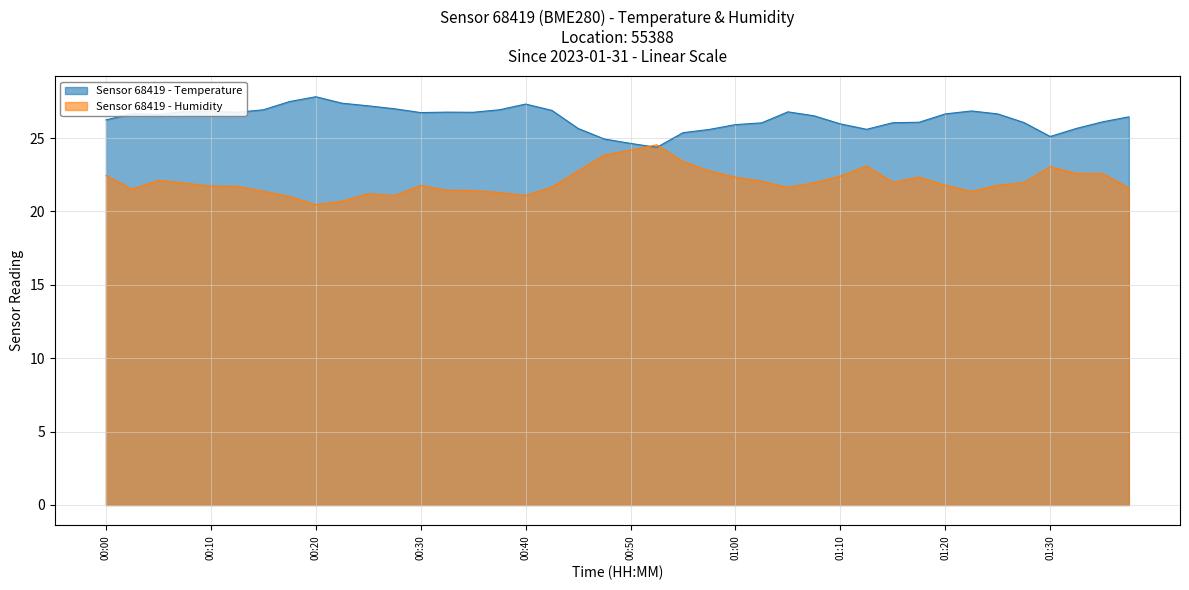

At which category is the sum across all series the highest?

00:53